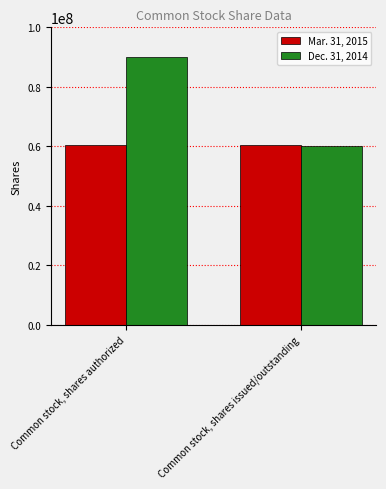

Which series has the widest spread of values?

Dec. 31, 2014